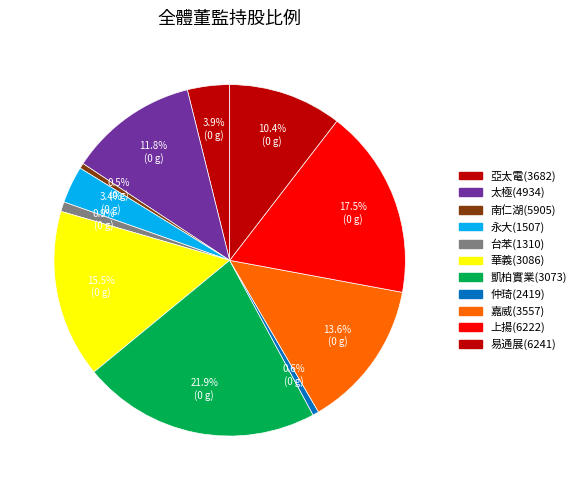

How many segments does this pie chart have?

11